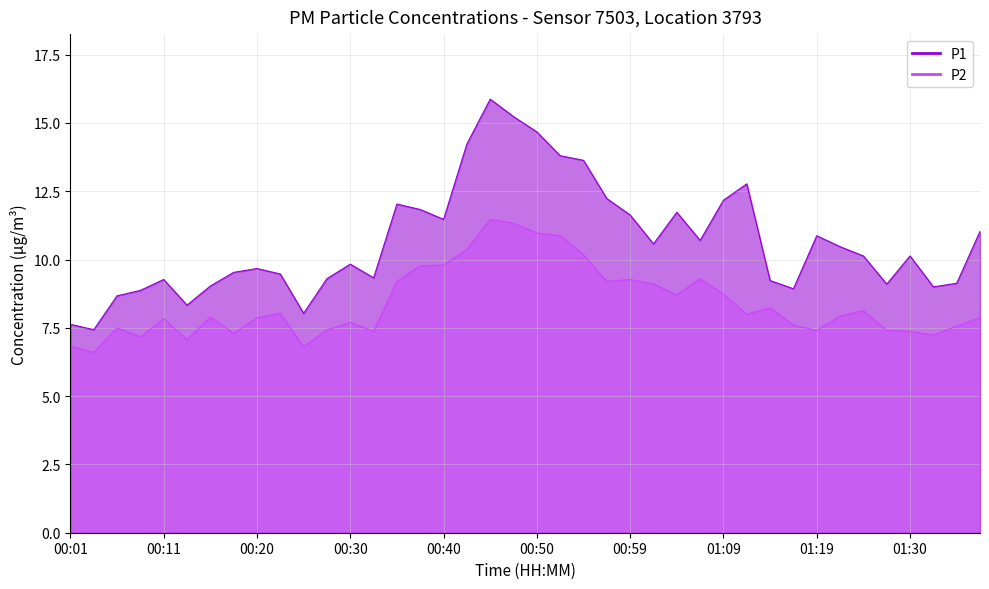

How many lines are shown in the chart?

2